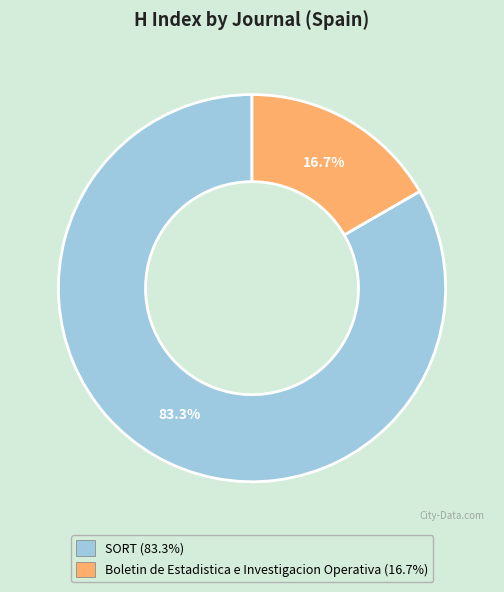

What is the total percentage of Boletin de Estadistica e Investigacion Operativa and SORT?

100.0%